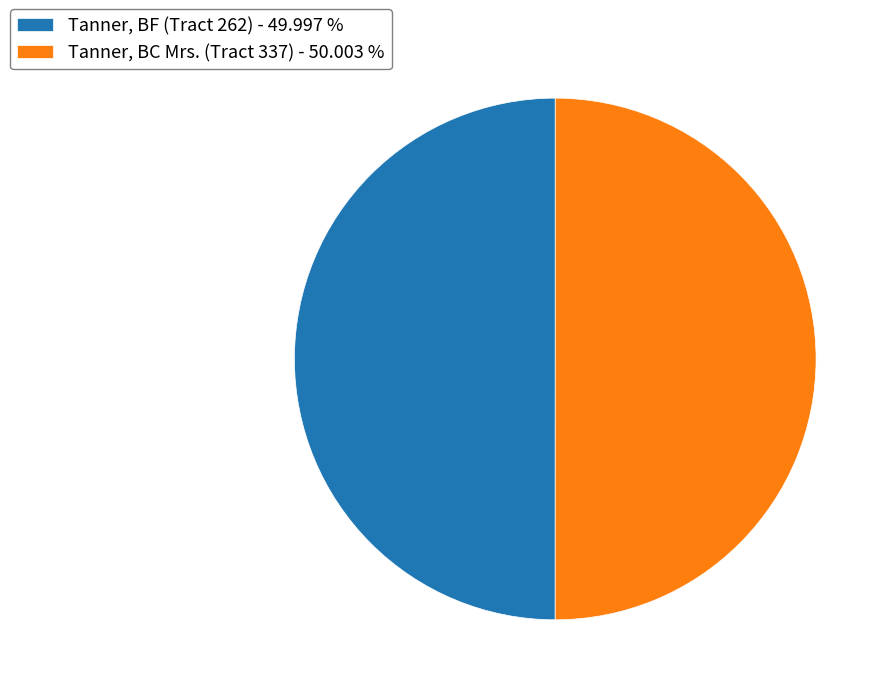

How many segments does this pie chart have?

2